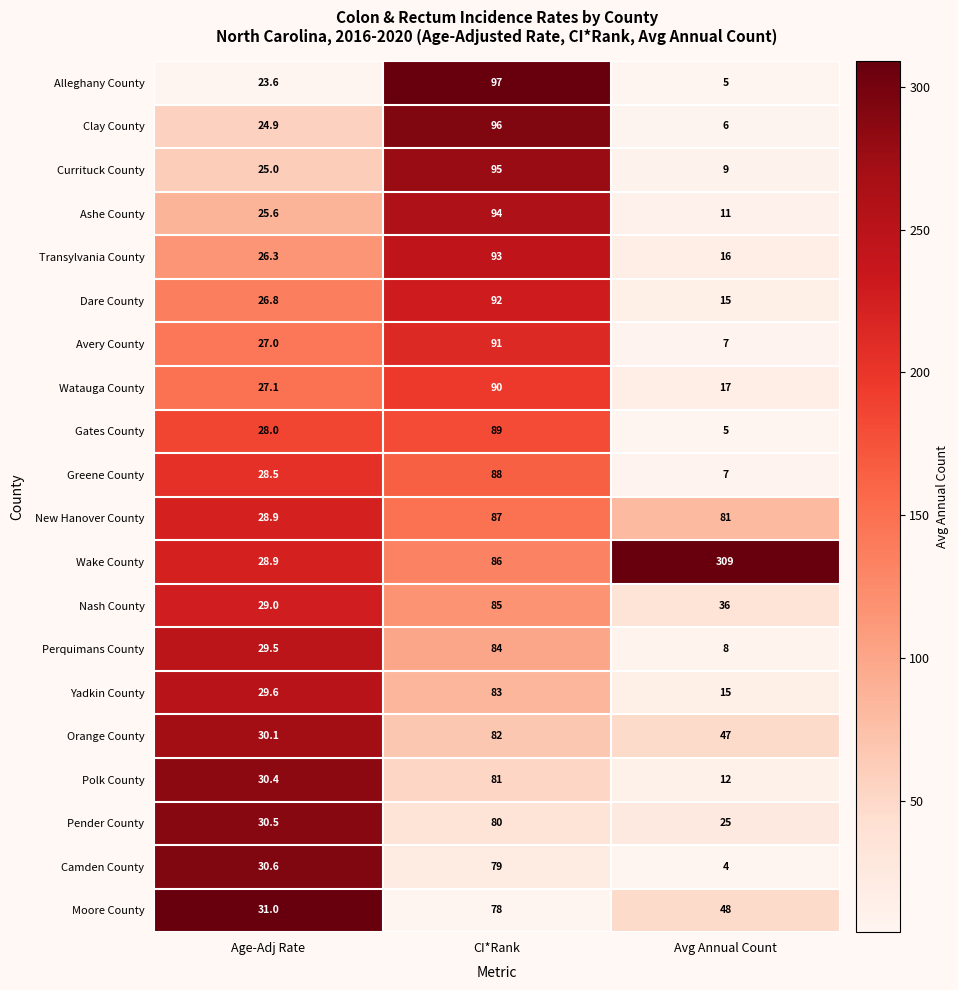

What is the total value across all series at CI*Rank?

1750.0